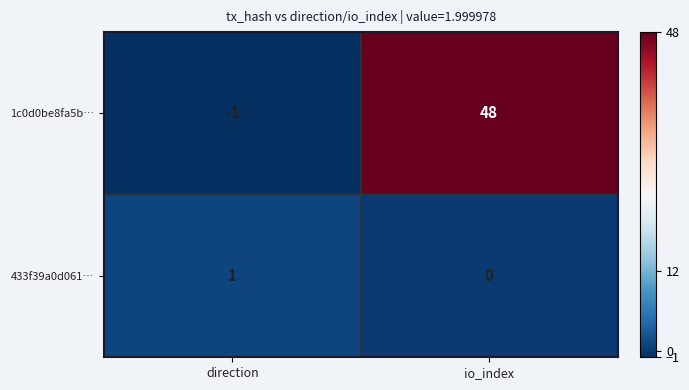

At which category is the sum across all series the highest?

io_index